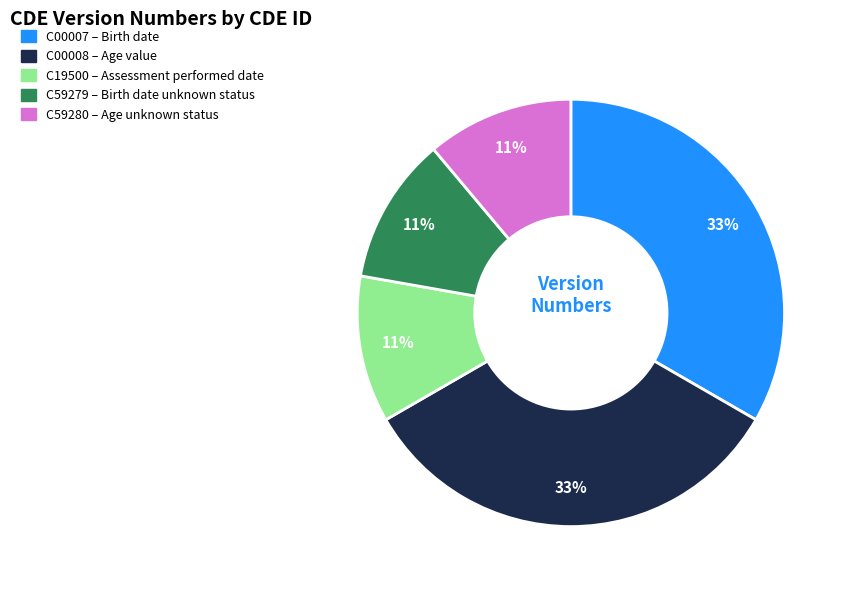

True or false: C00008 accounts for 33% of the total.

True